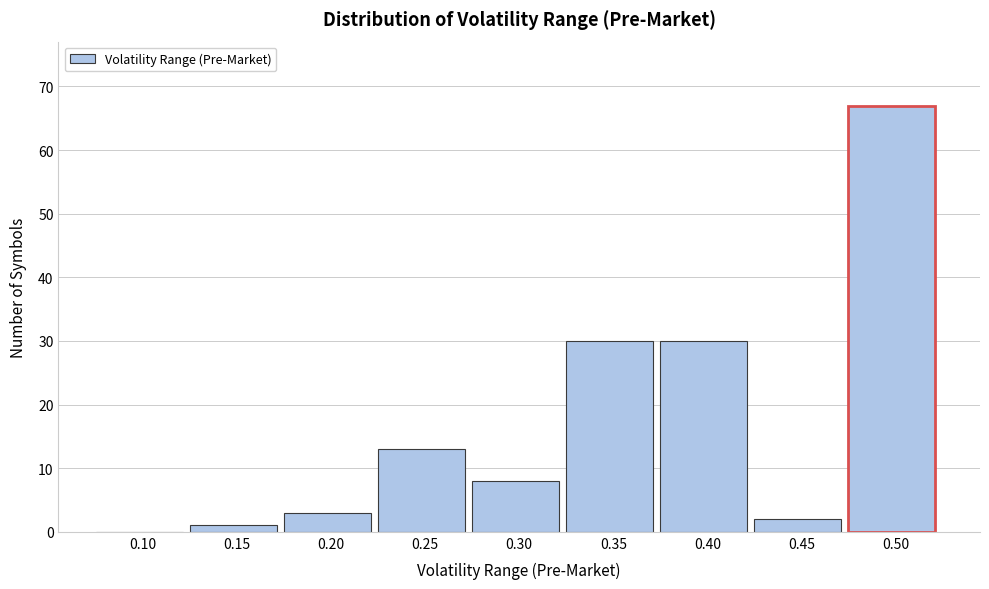

Reading left to right, list all the values displayed in this chart.

0.10=0	0.15=1	0.20=3	0.25=13	0.30=8	0.35=30	0.40=30	0.45=2	0.50=67